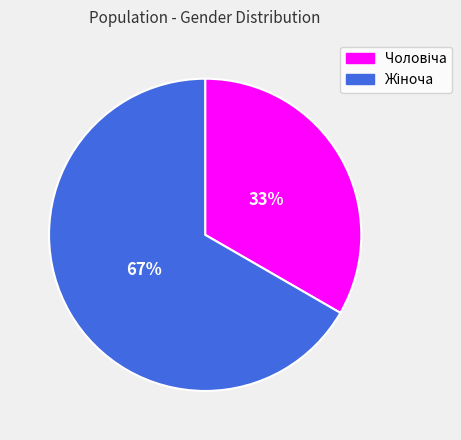

Is there a majority slice in this chart?

Yes